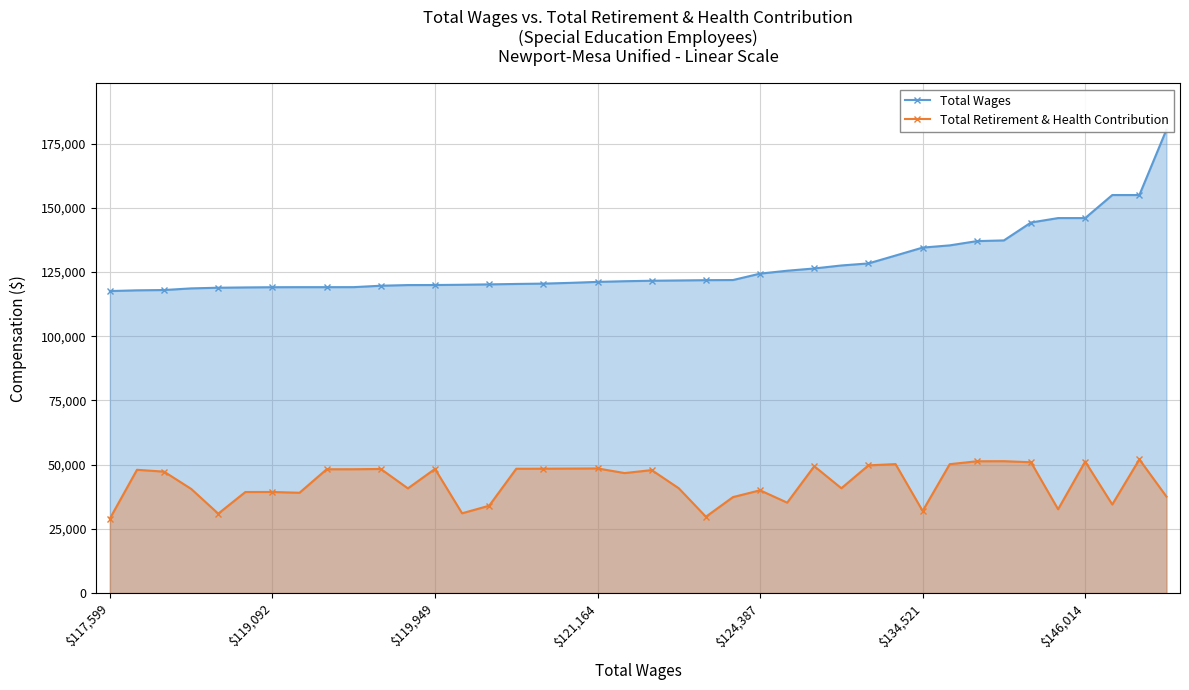

Read the Total Wages value at 10.

119672